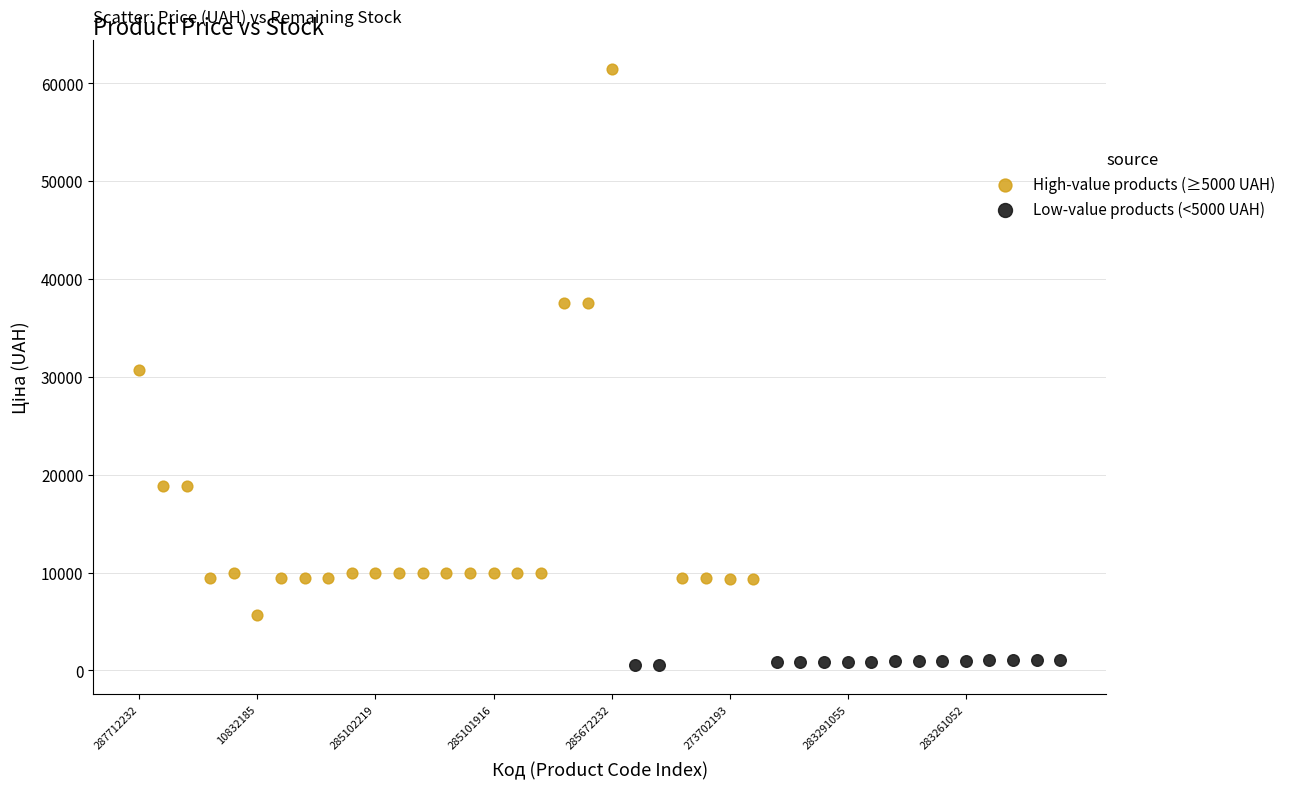

Which series contains the lowest Y value?

Low-value products (<5000 UAH)